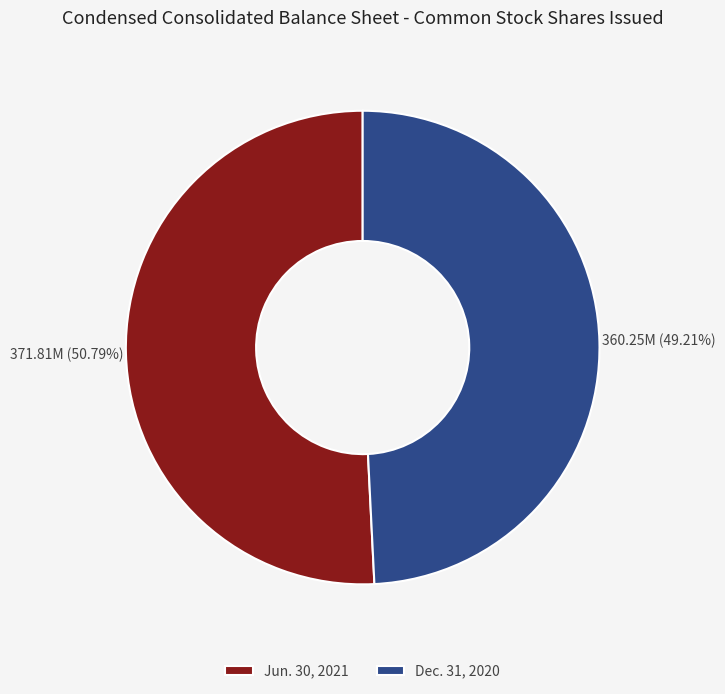

To the nearest percent, what is the combined percentage of Jun. 30, 2021 and Dec. 31, 2020?

100%